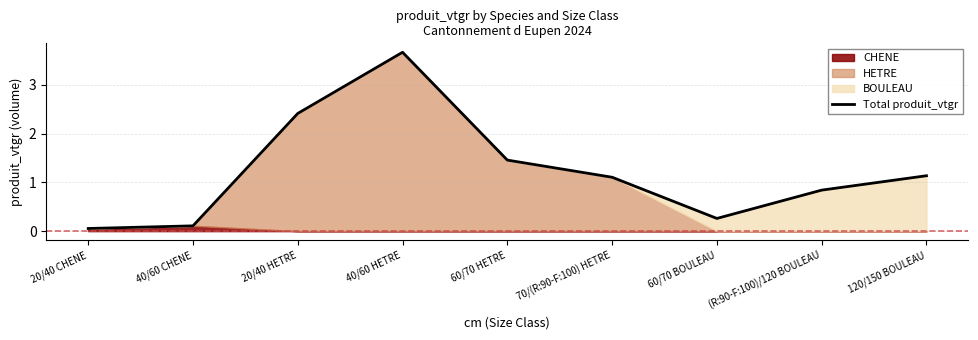

Reading left to right, what are all the values shown in this chart?

20/40 CHENE=0.1	40/60 CHENE=0.1	20/40 HETRE=2.4	40/60 HETRE=3.7	60/70 HETRE=1.5	70/(R:90-F:100) HETRE=1.1	60/70 BOULEAU=0.3	(R:90-F:100)/120 BOULEAU=0.8	120/150 BOULEAU=1.1